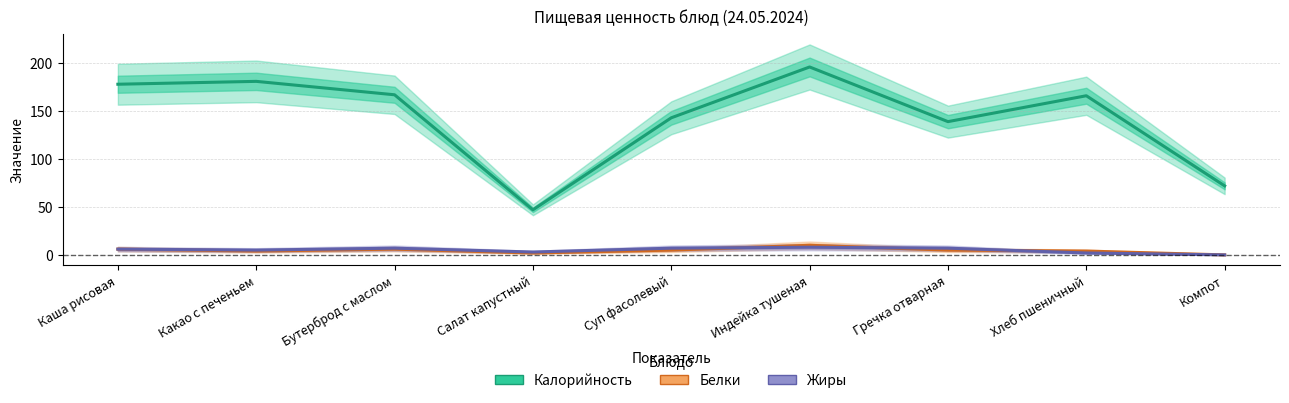

At which category is the sum across all series the highest?

Индейка тушеная